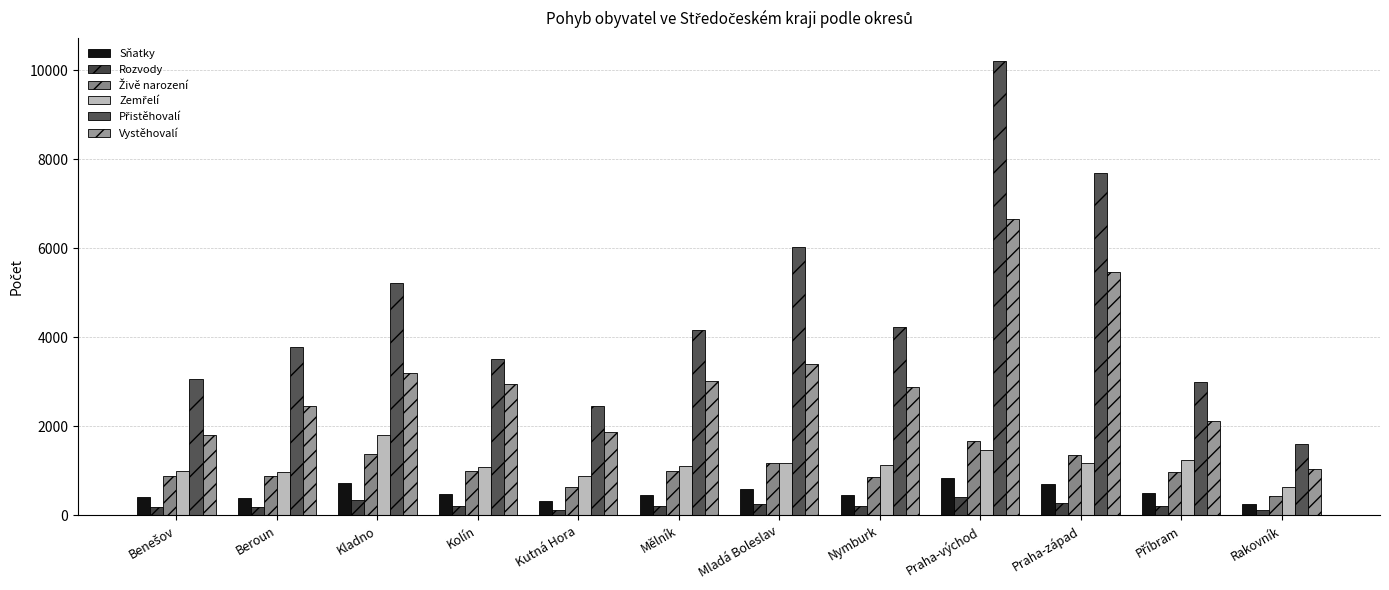

What is the difference between the maximum and second lowest values in the Sňatky series?

520